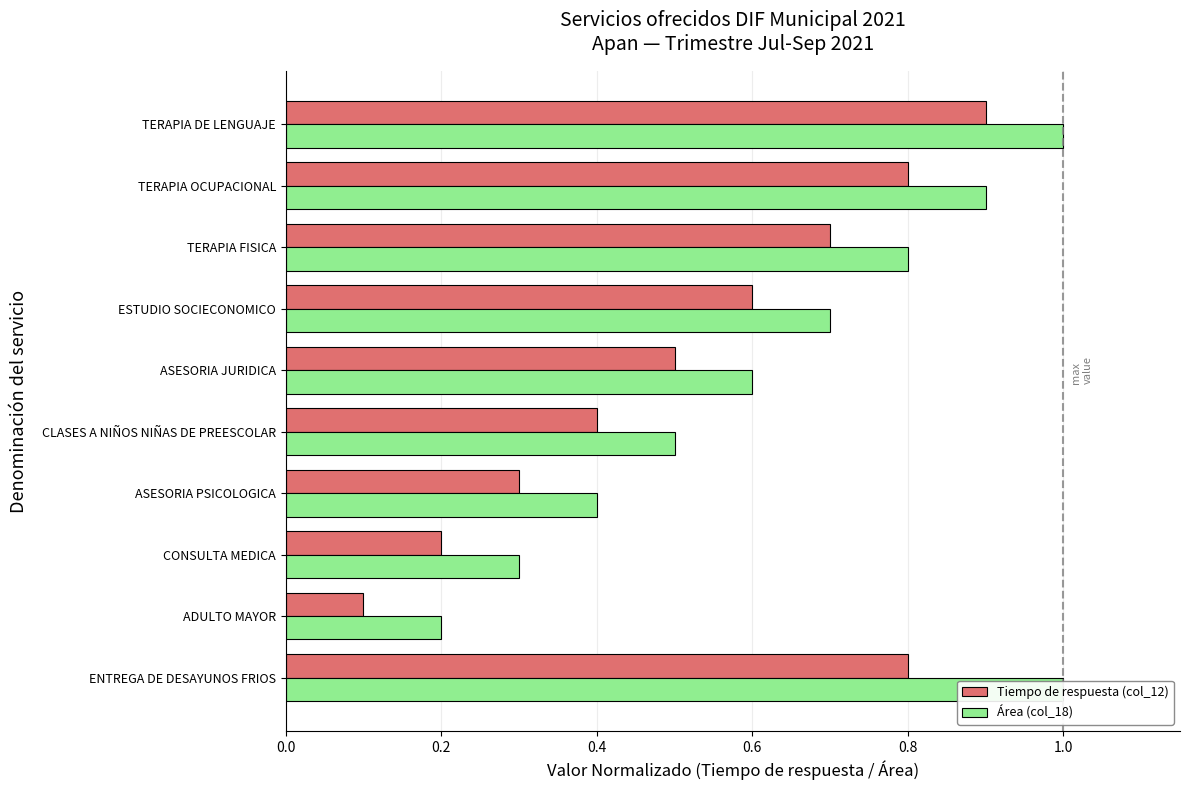

What is the difference between the maximum and second lowest values in the Área (col_18) series?

0.7